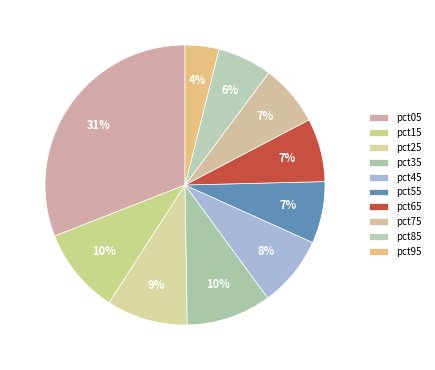

Count the number of slices in the pie.

10